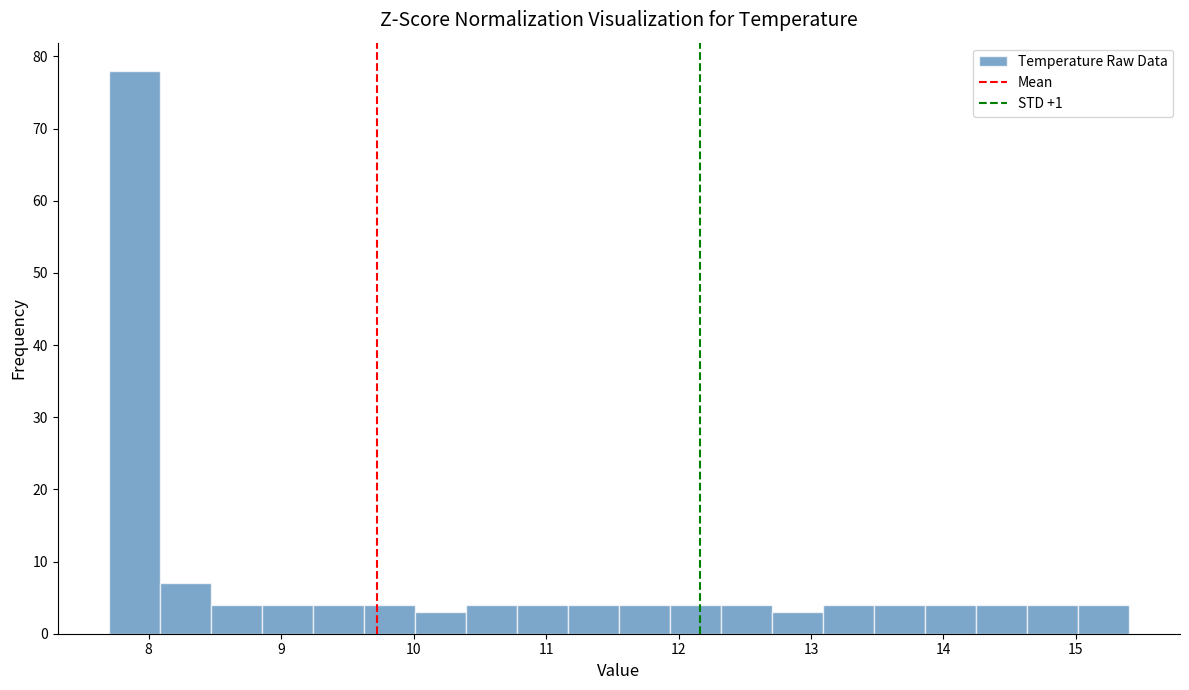

Read against the x-axis, roughly where is the centre of the tallest bar?

7.9